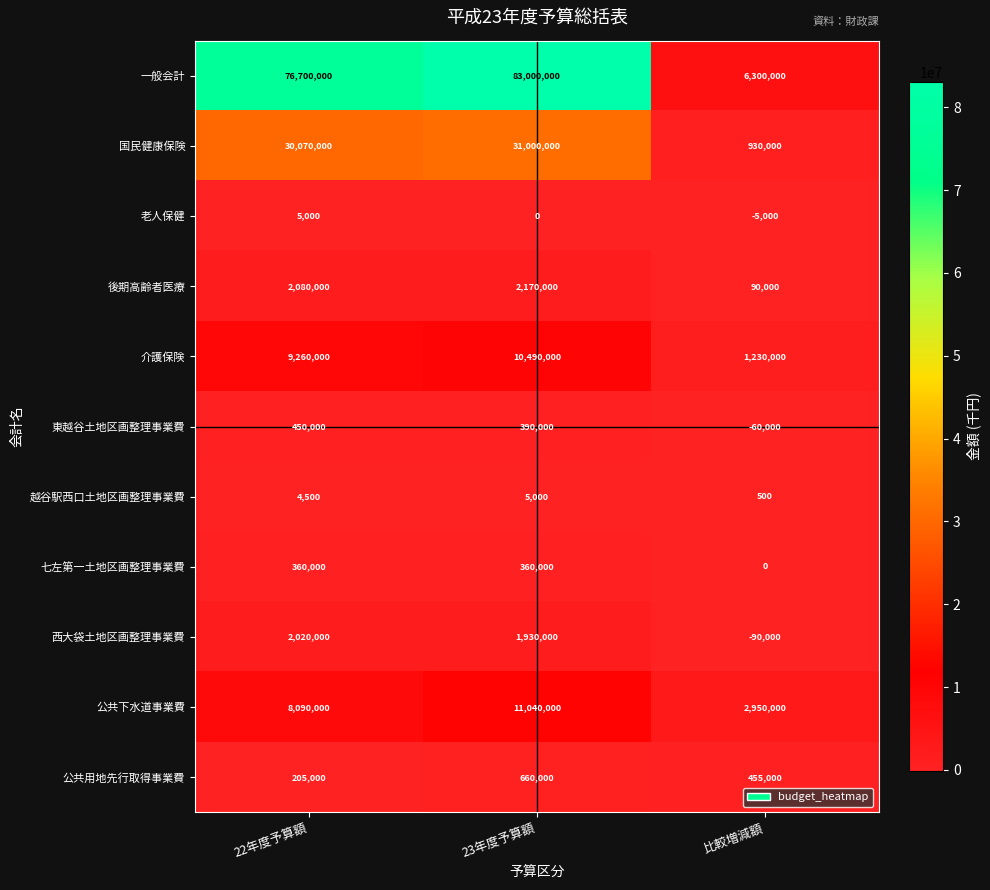

Where does the 東越谷土地区画整理事業費 series first go above 390000?

22年度予算額